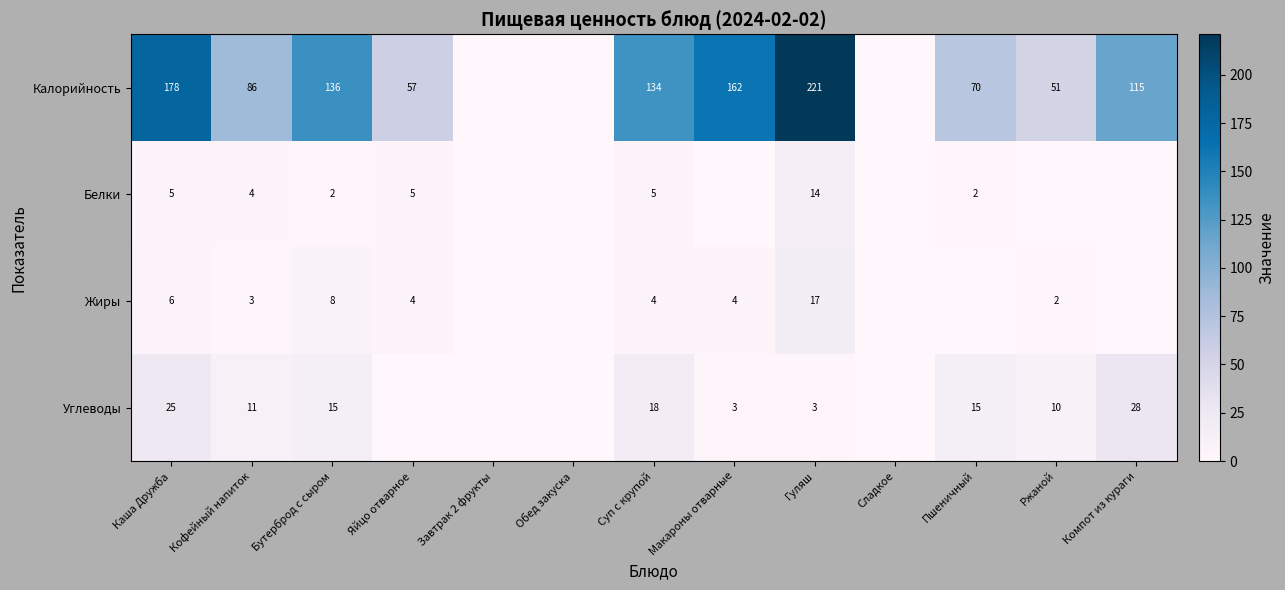

At which category is the sum across all series the highest?

Гуляш